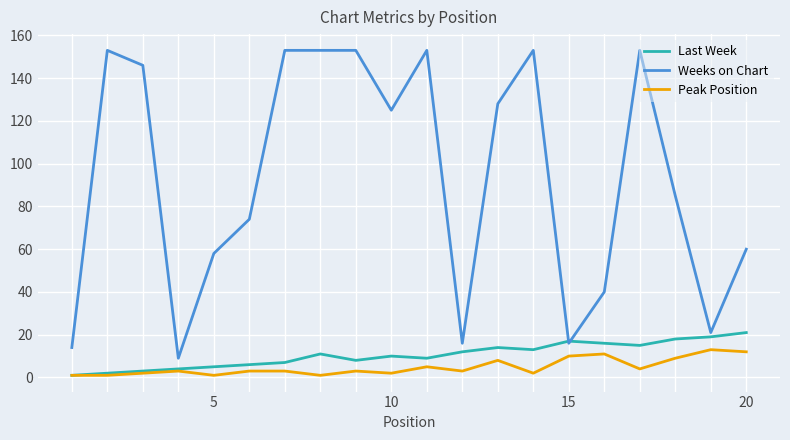

Which series has the largest total across all categories?

Weeks on Chart